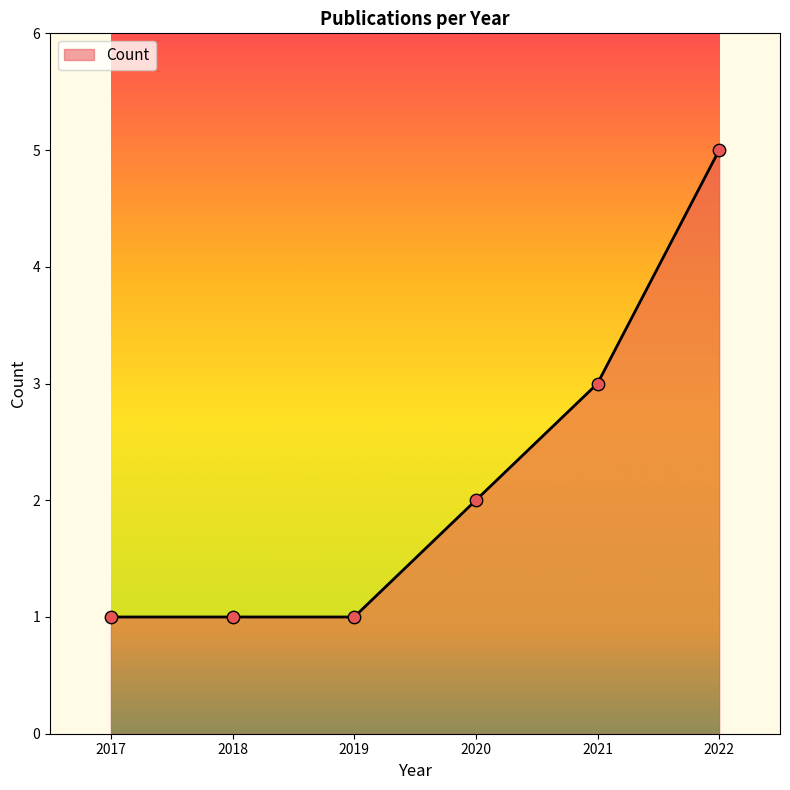

What is the change in value from 2020 to 2021?

+1